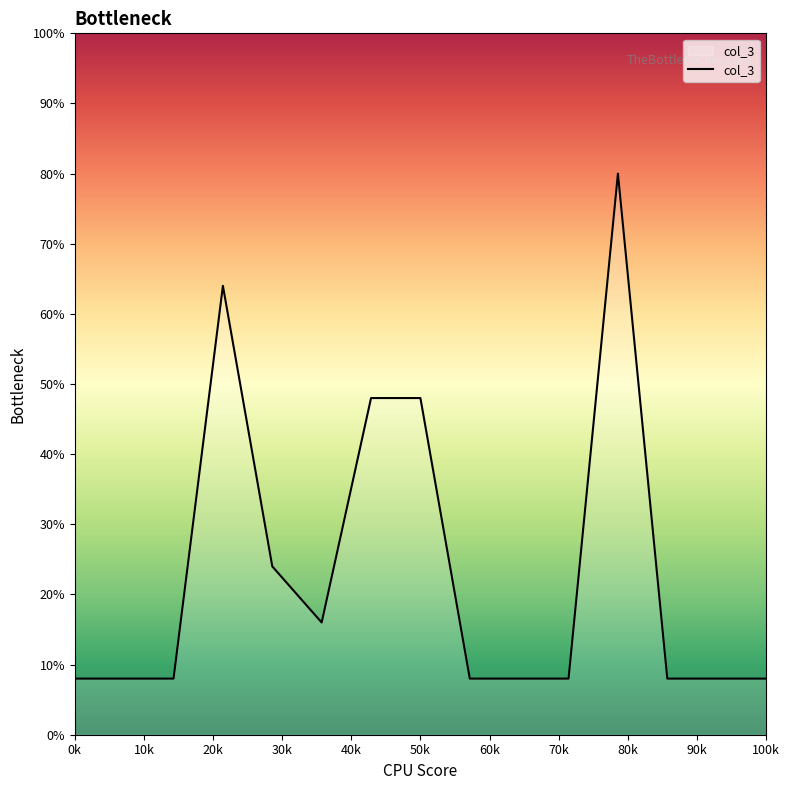

What is the maximum value shown in the chart?

80